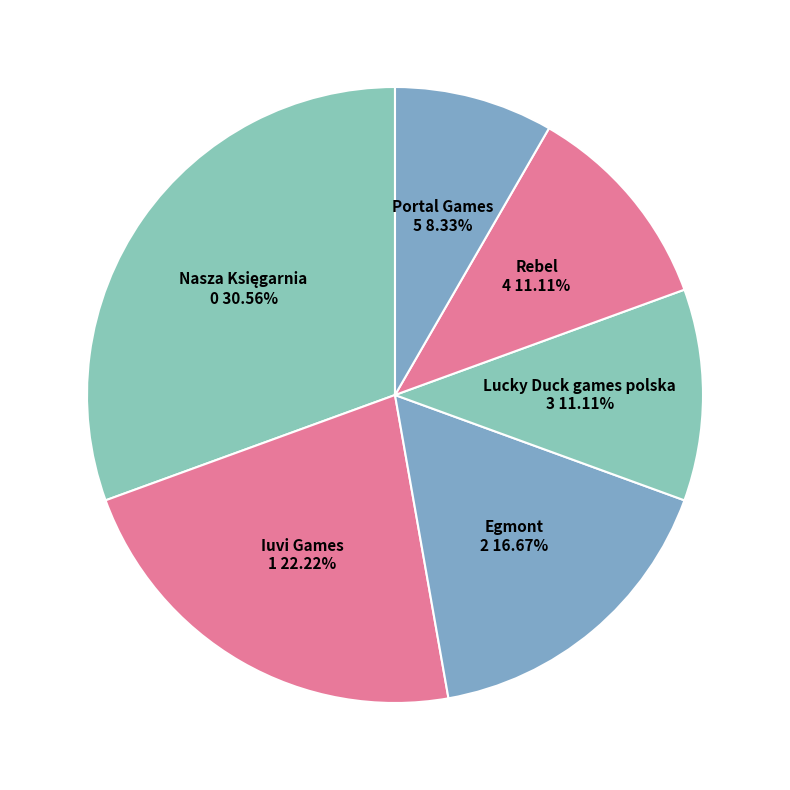

Which slice is the smallest?

Portal Games